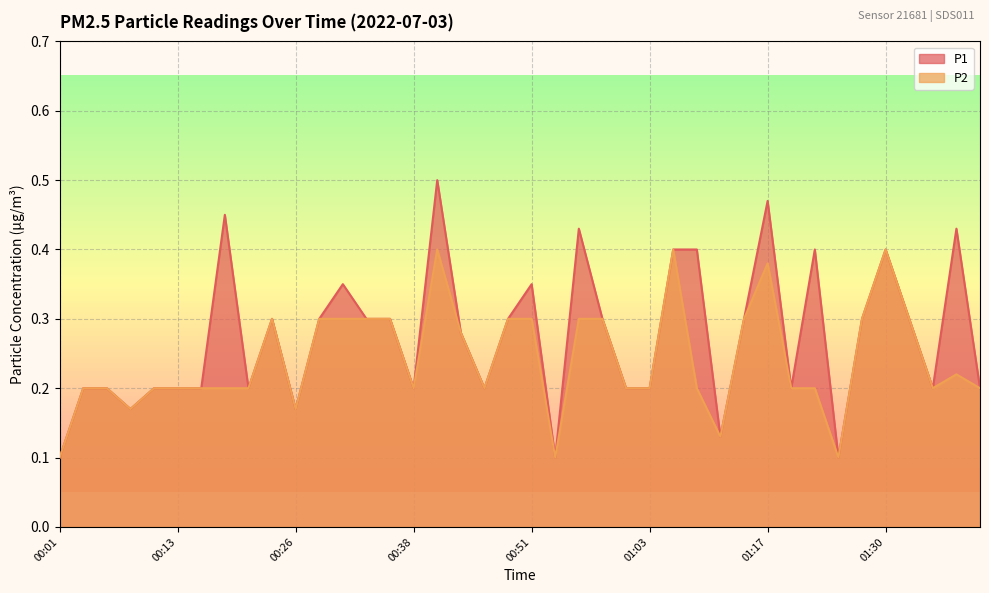

What is the total value across all series at 01:11?

0.3